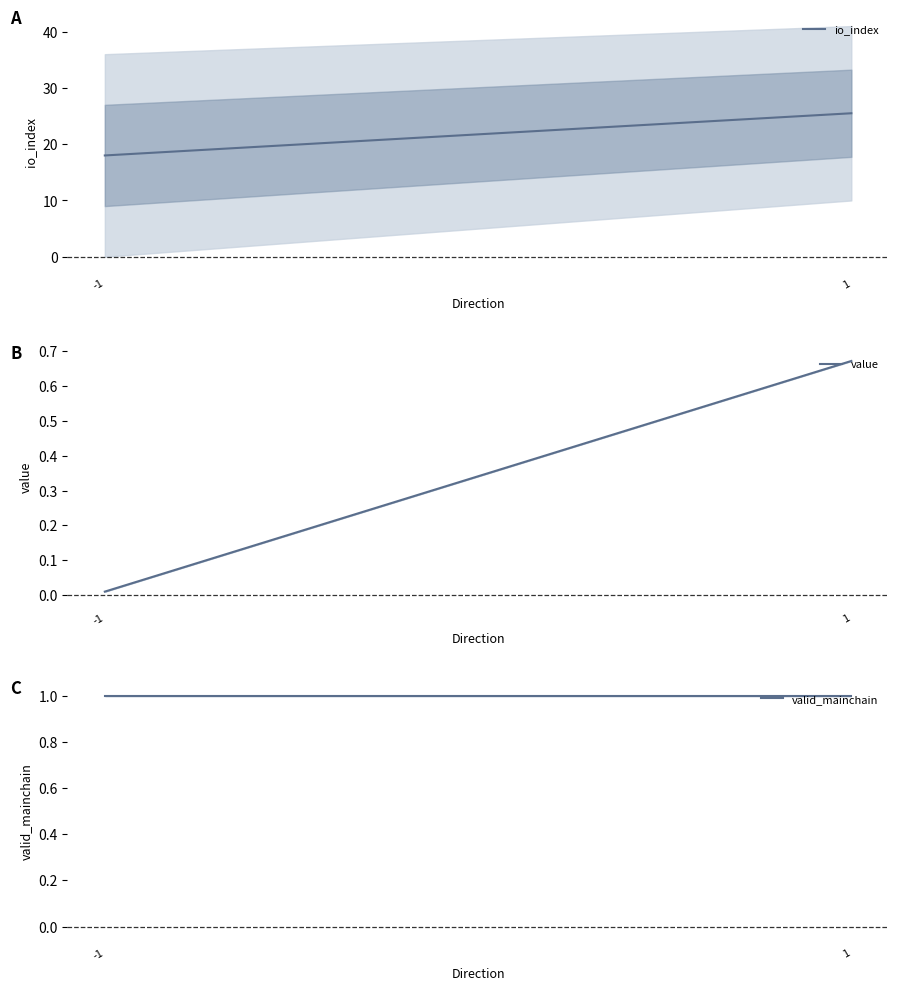

Reading left to right, what are all the values shown in this chart?

io_index: -1=18.0	1=25.5
value: -1=0.0	1=0.7
valid_mainchain: -1=1.0	1=1.0